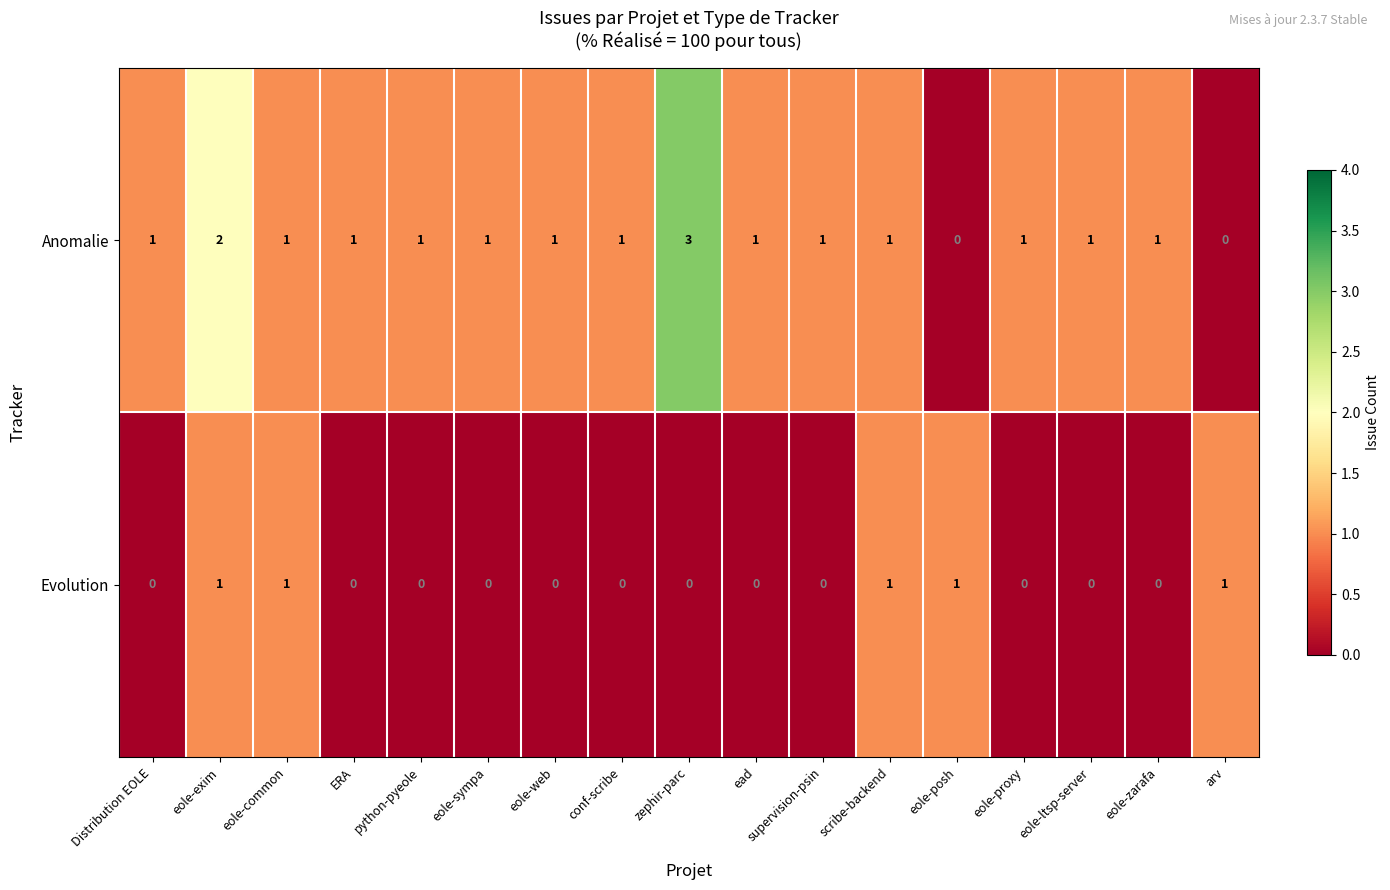

What is the sum of the Anomalie values at python-pyeole and eole-exim?

3